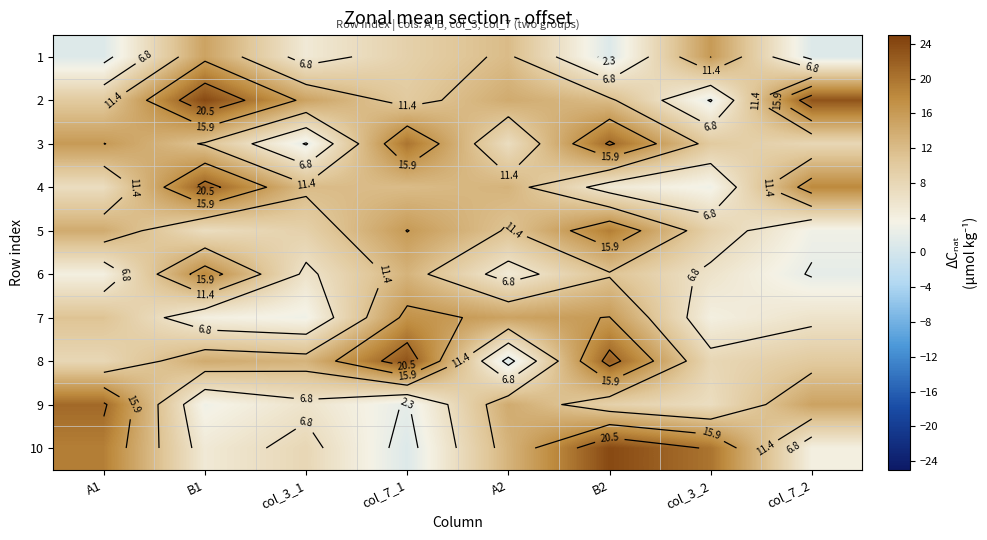

True or false: 9 has a value of 21 at A2.

False